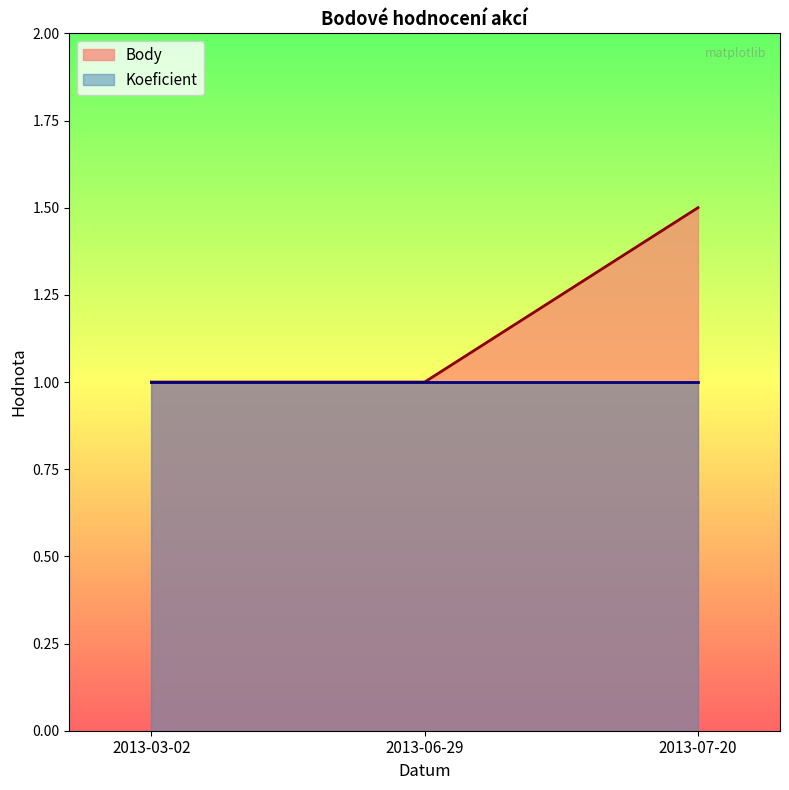

What is the average value?

1.2